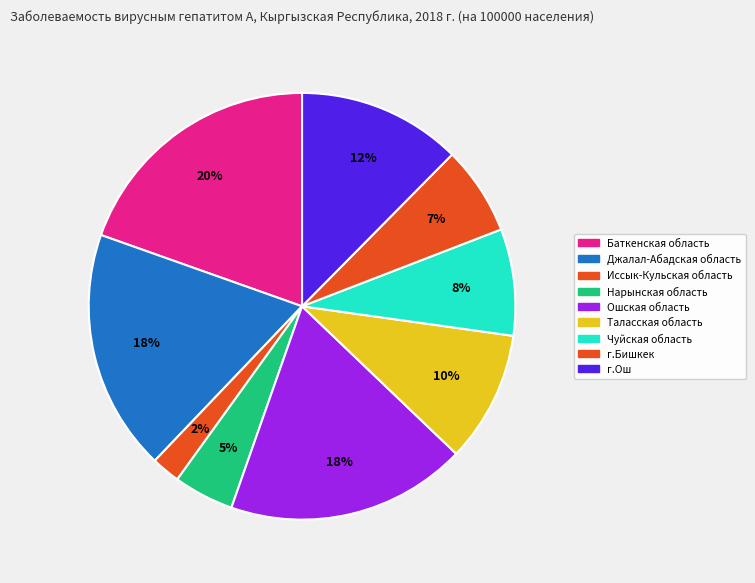

Which category has the smallest portion of the pie?

Иссык-Кульская область